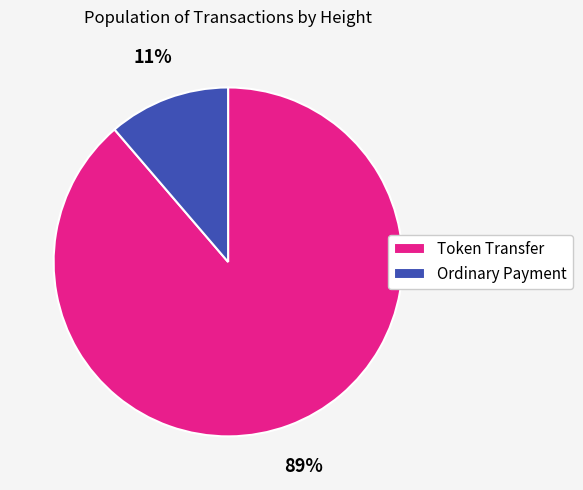

To the nearest percent, what percentage of the pie is Token Transfer?

89%